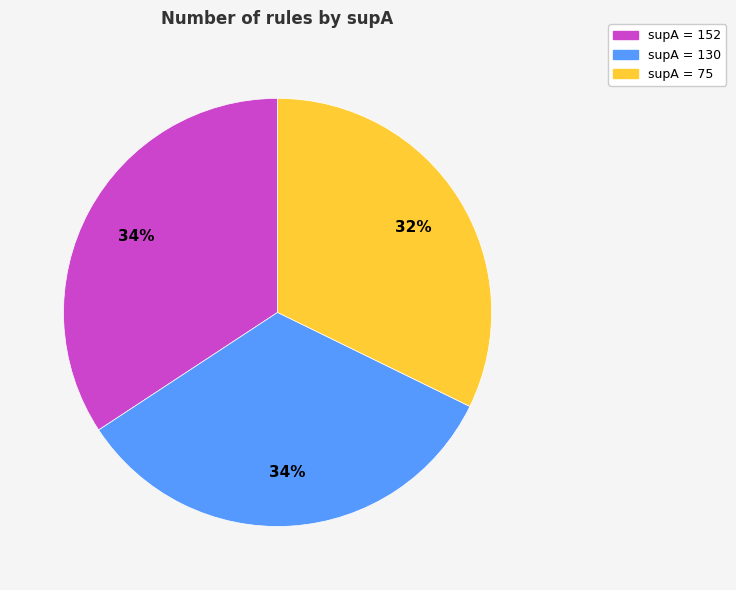

Is there any slice that represents more than half of the pie?

No